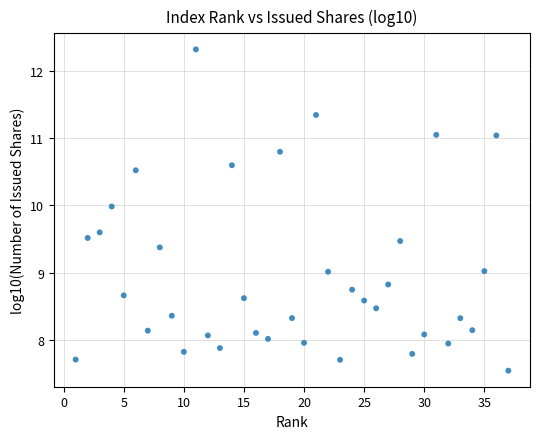

What is the range of Y values (max minus min)?

4.8